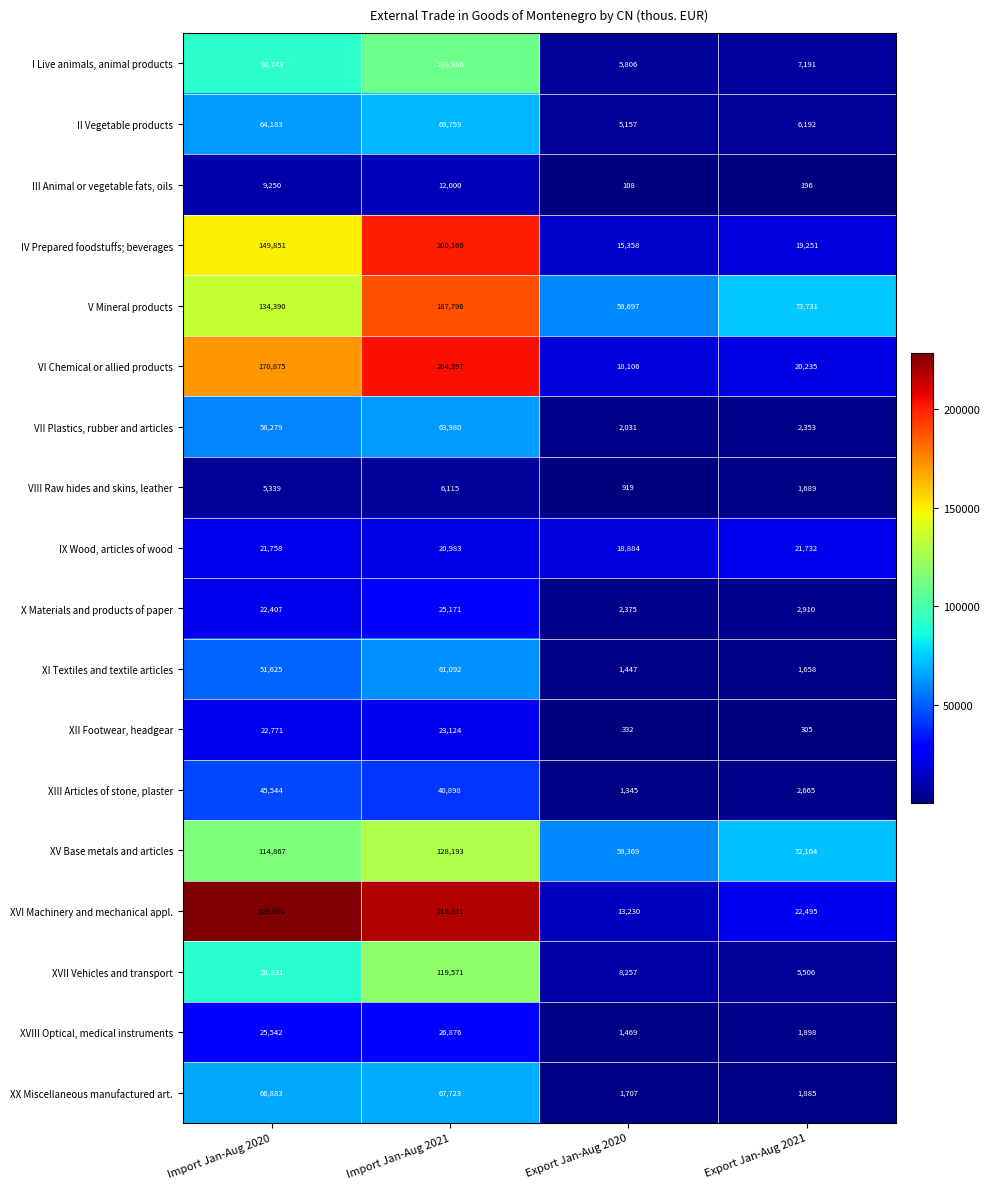

The XII Footwear, headgear series shows 167 at Export Jan-Aug 2020. True or false?

False